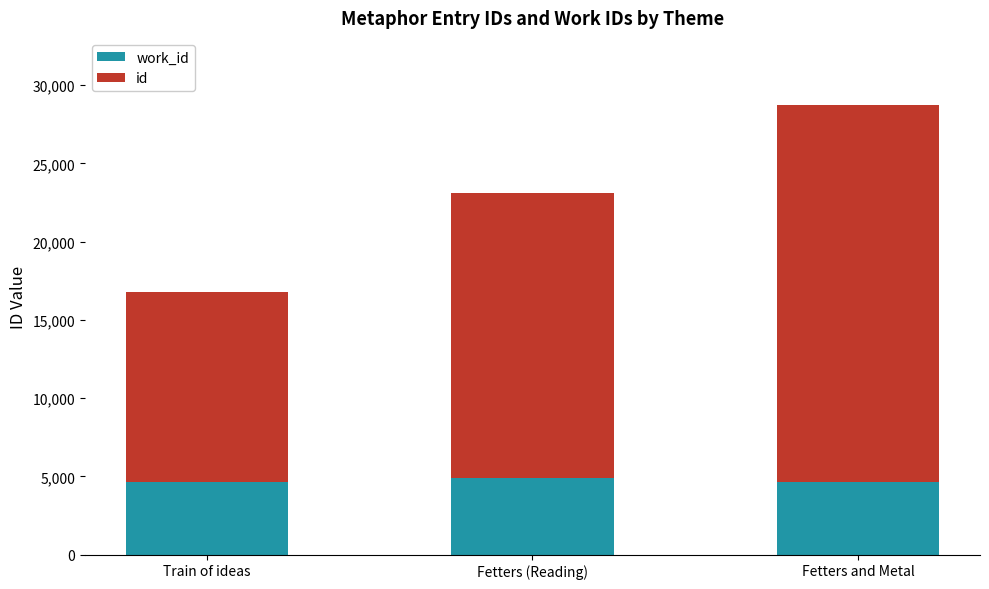

What is the total value across all series at Fetters and Metal?

28715